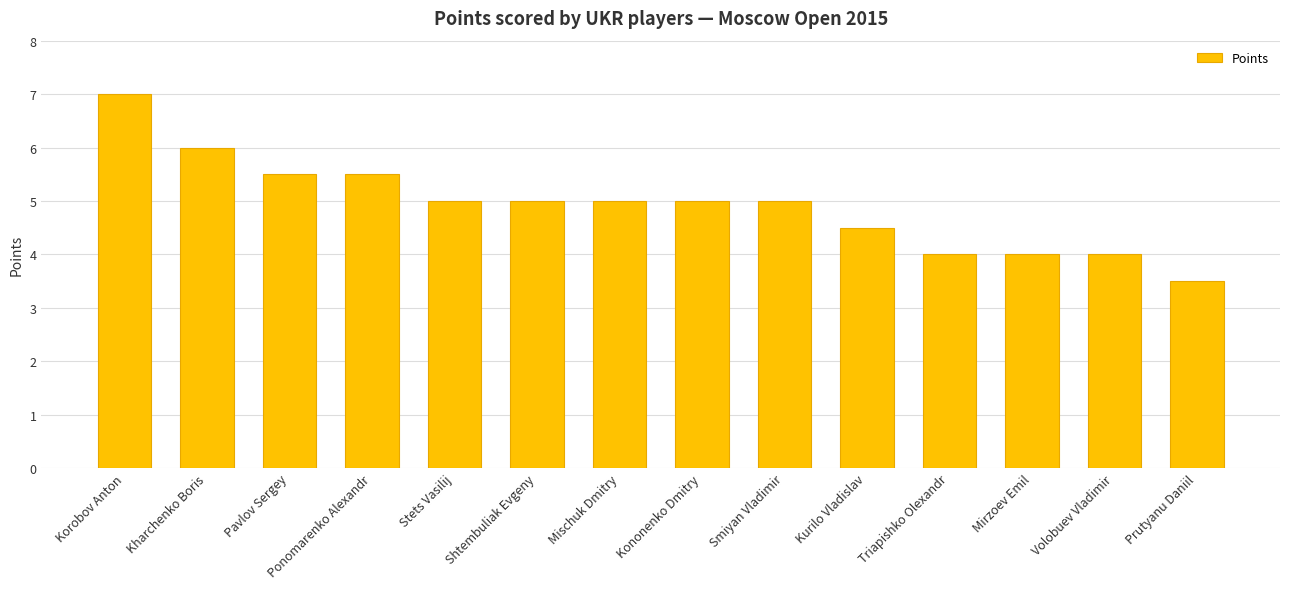

The value at Kharchenko Boris is 3.4. True or false?

False